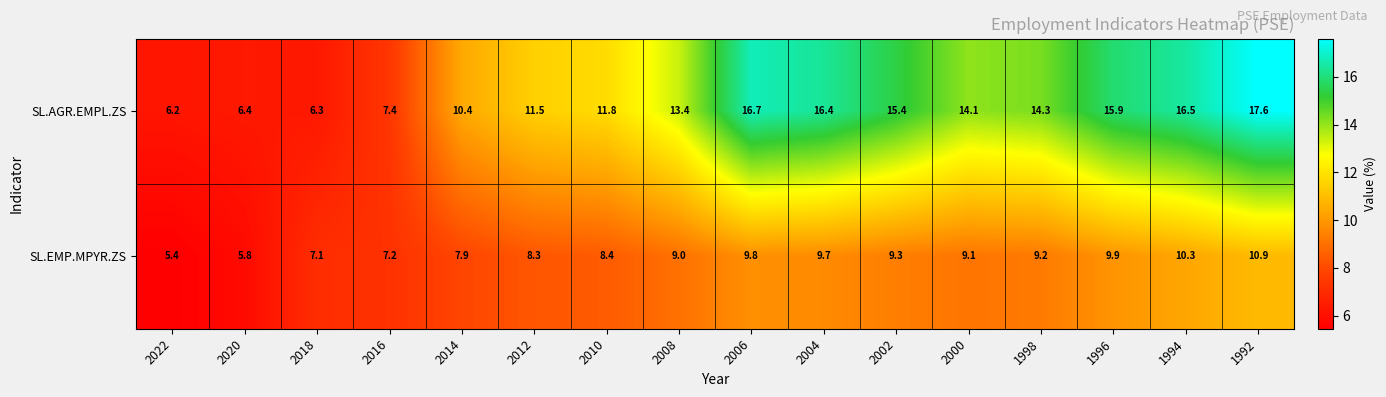

At which category does the chart reach its minimum across all series?

2022